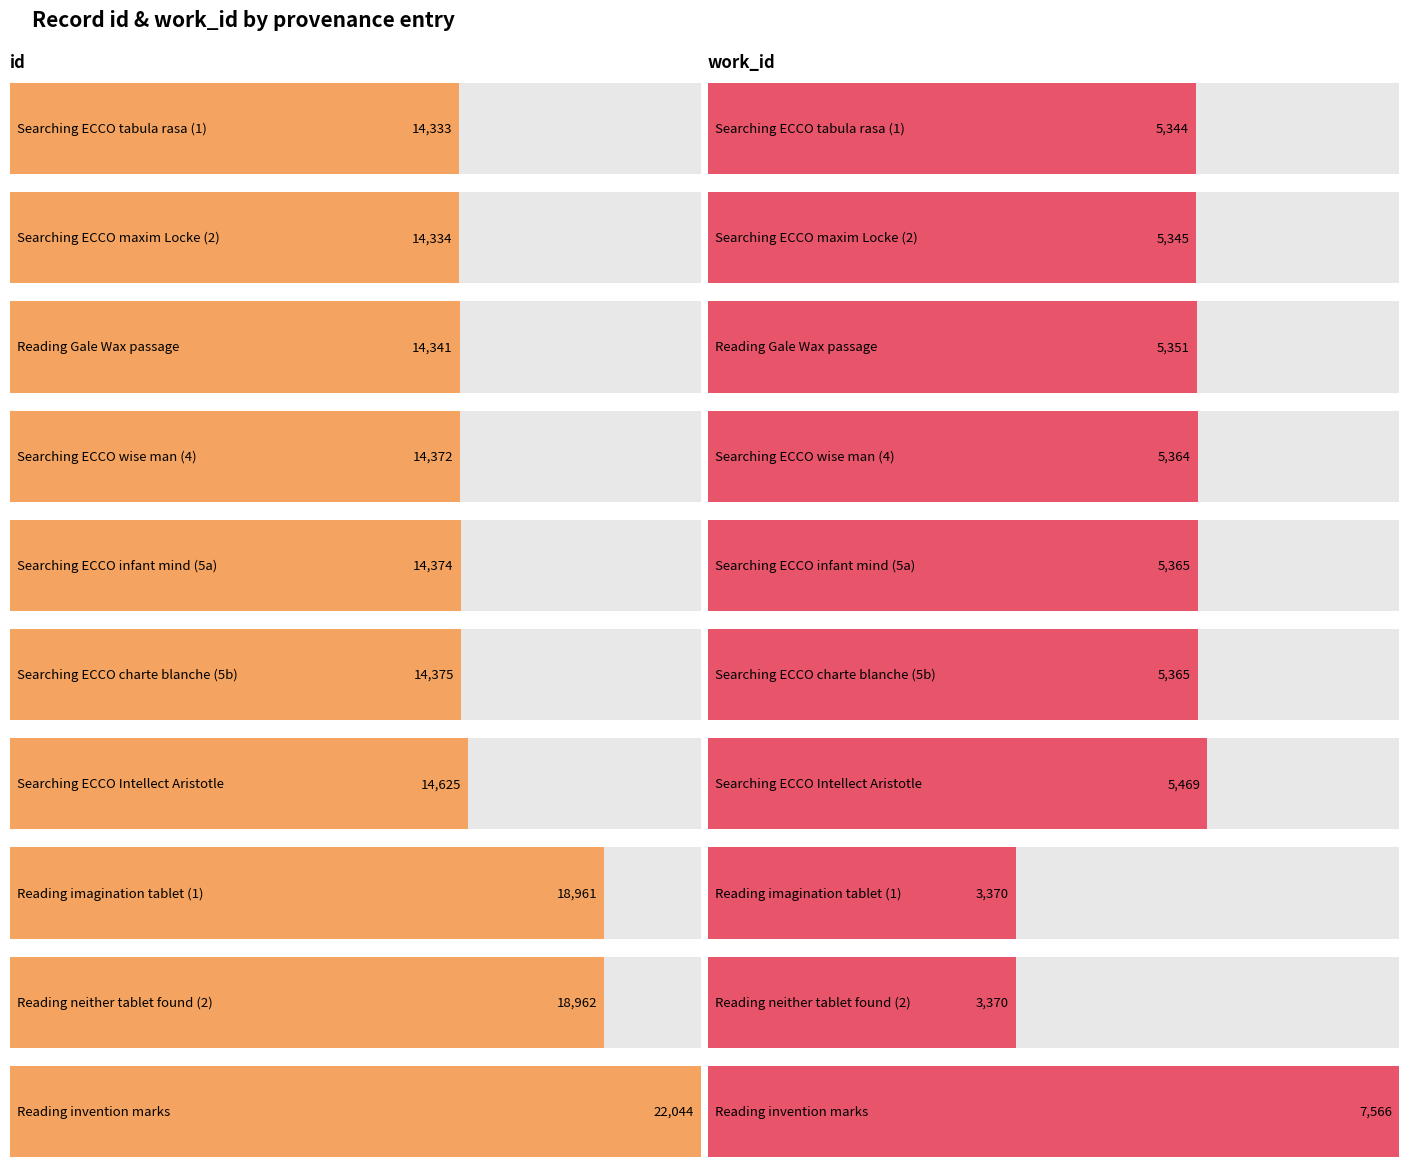

What is the maximum value for work_id?

7566